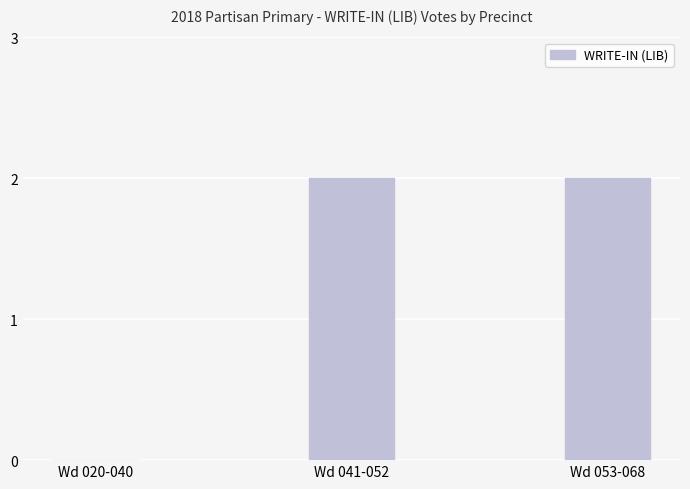

Which has a higher value, Wd 053-068 or Wd 020-040?

Wd 053-068